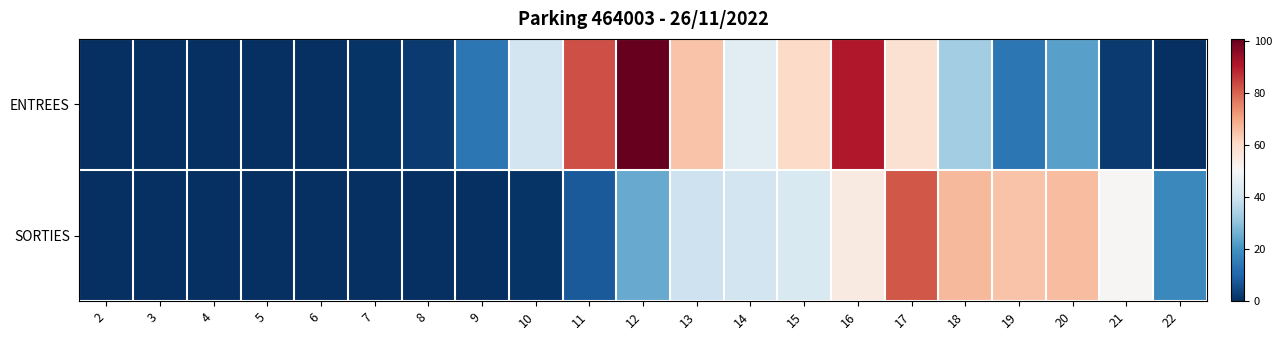

At which category is the sum across all series the highest?

16